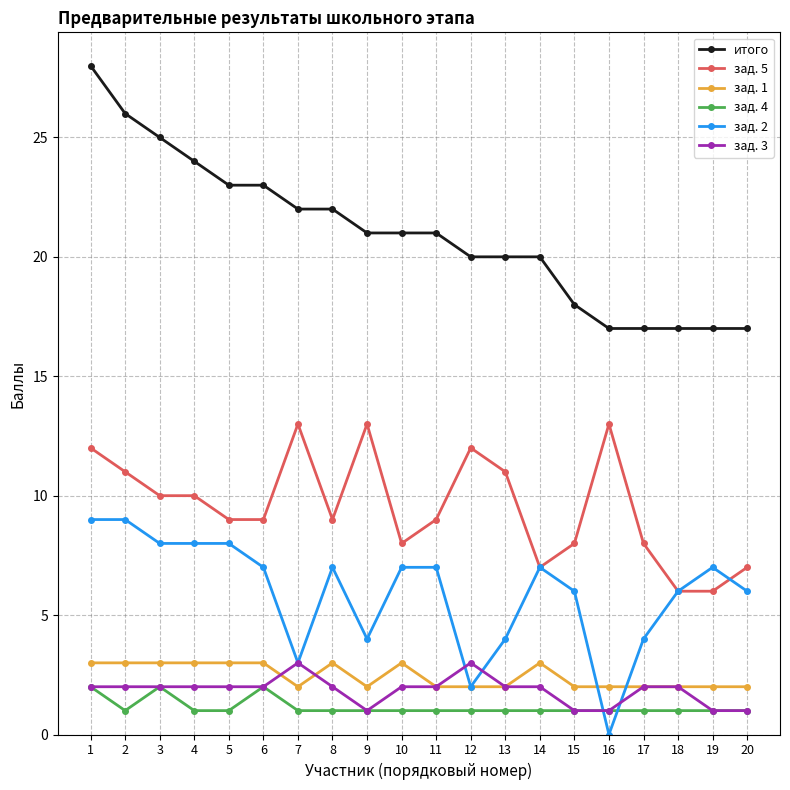

The итого series shows 17 at 19. True or false?

True